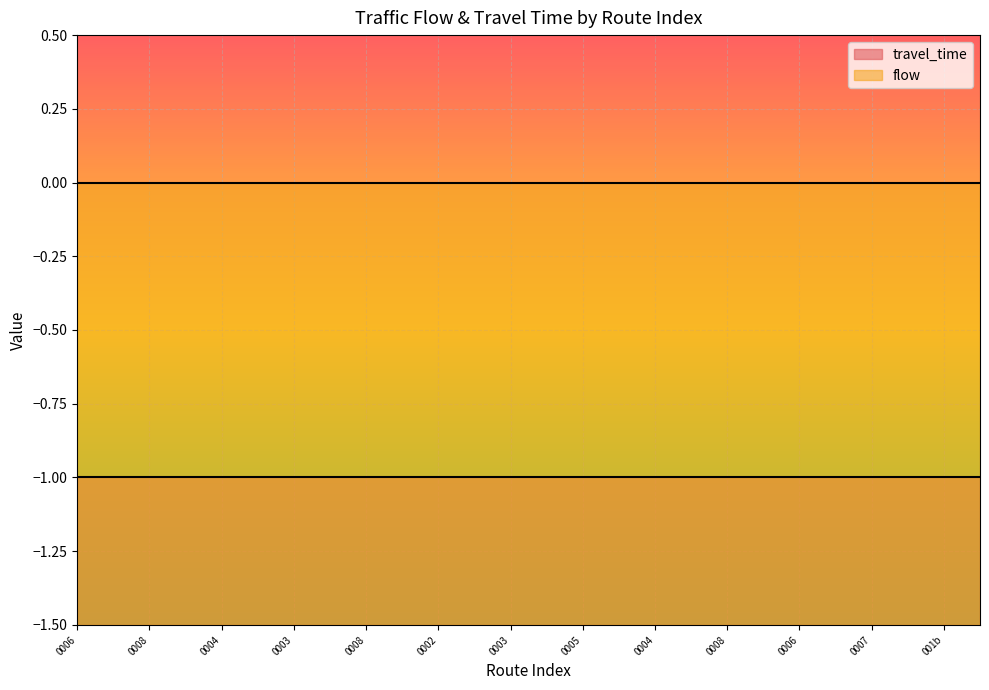

Reading right to left, what are all the values shown in this chart?

travel_time: 25=-1	24=-1	23=-1	22=-1	21=-1	20=-1	19=-1	18=-1	17=-1	16=-1	15=-1	14=-1	13=-1	12=-1	11=-1	10=-1	9=-1	8=-1	7=-1	6=-1	5=-1	4=-1	3=-1	2=-1	1=-1	0=-1
flow: 25=0	24=0	23=0	22=0	21=0	20=0	19=0	18=0	17=0	16=0	15=0	14=0	13=0	12=0	11=0	10=0	9=0	8=0	7=0	6=0	5=0	4=0	3=0	2=0	1=0	0=0